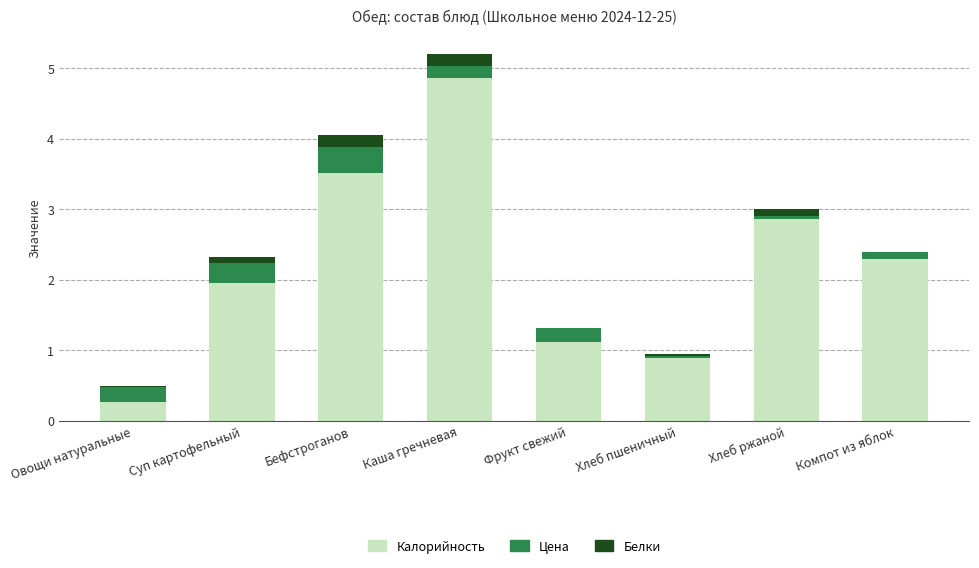

What value does the Калорийность series have at Фрукт свежий?

1.1